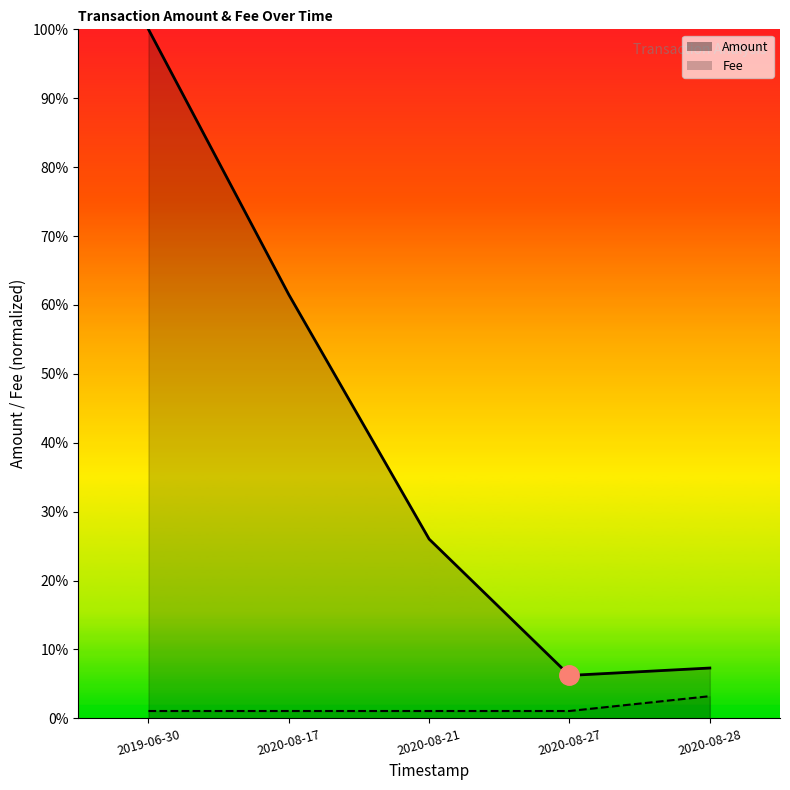

What is the label of the 2nd point from the right?

2020-08-27